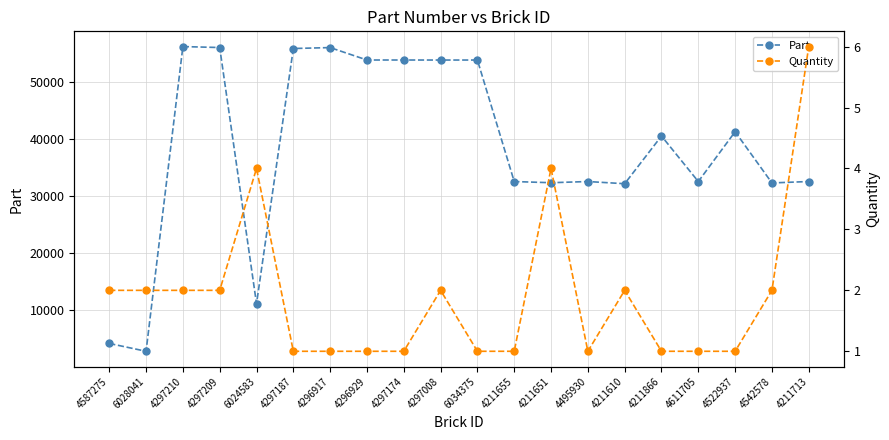

How many interior local peaks does the Quantity series have?

4